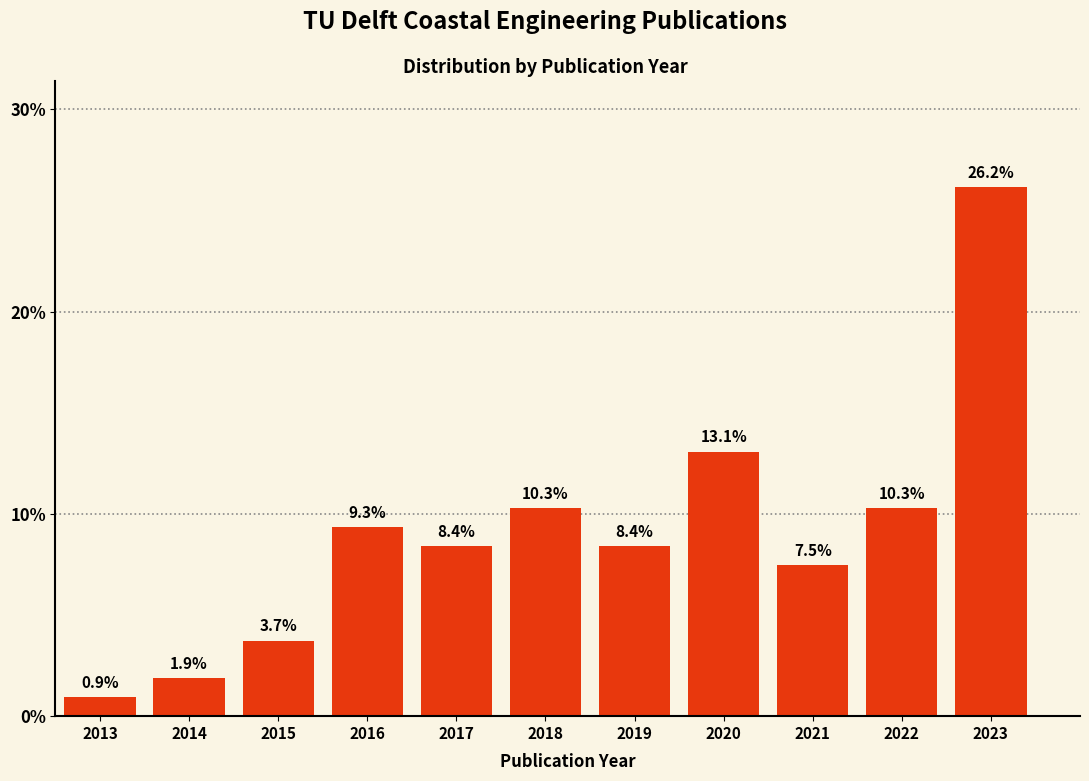

Reading left to right, transcribe all the data shown in this chart.

2013=0.9	2014=1.9	2015=3.7	2016=9.3	2017=8.4	2018=10.3	2019=8.4	2020=13.1	2021=7.5	2022=10.3	2023=26.2